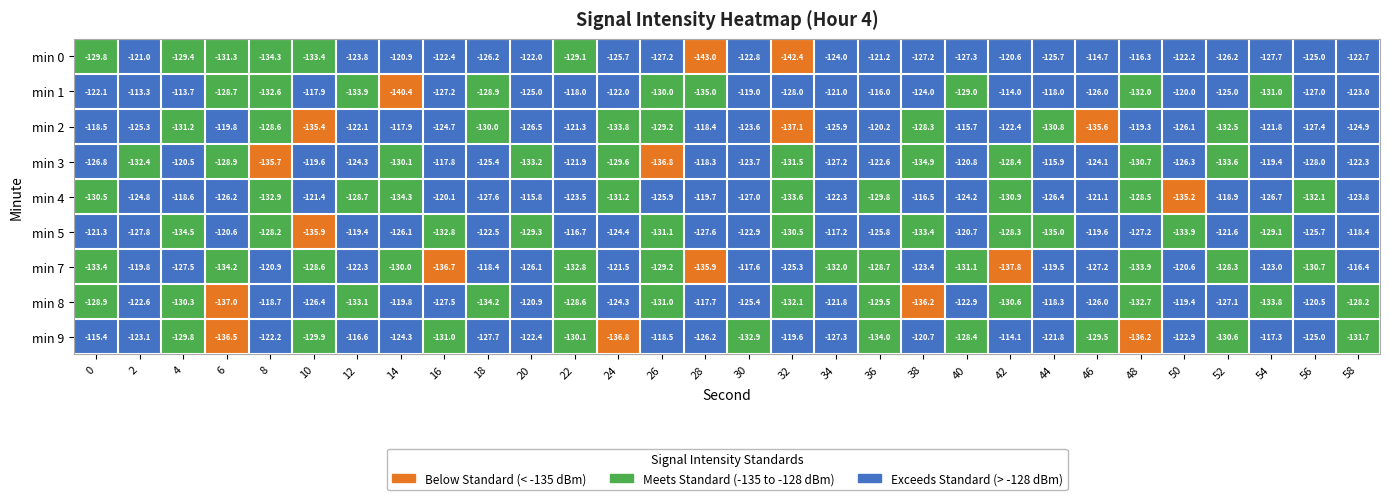

Is it true that min 0 equals -120.9 at 14?

True